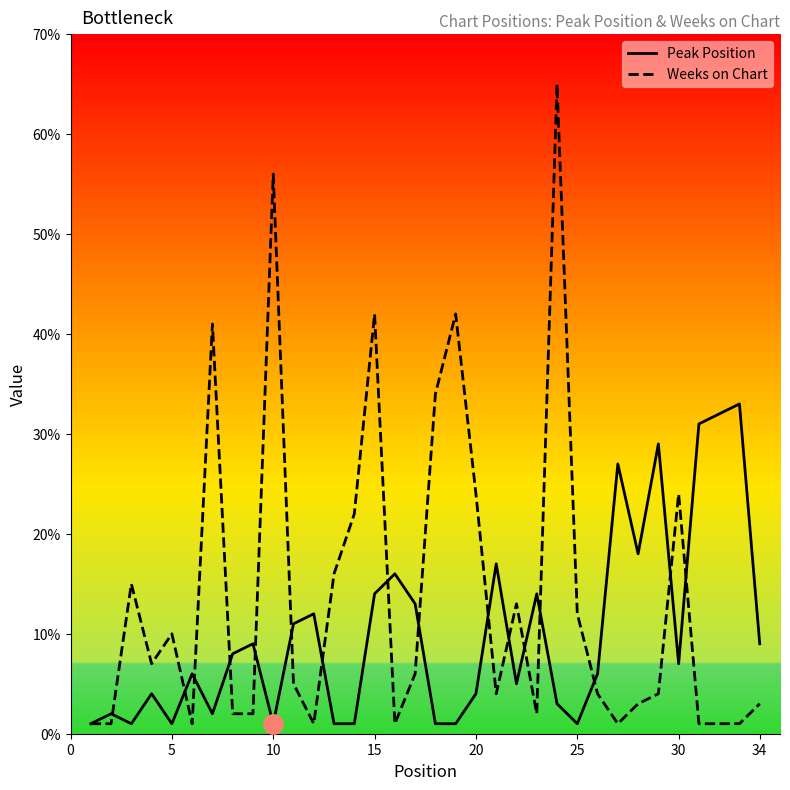

Which series has the largest total across all categories?

Weeks on Chart